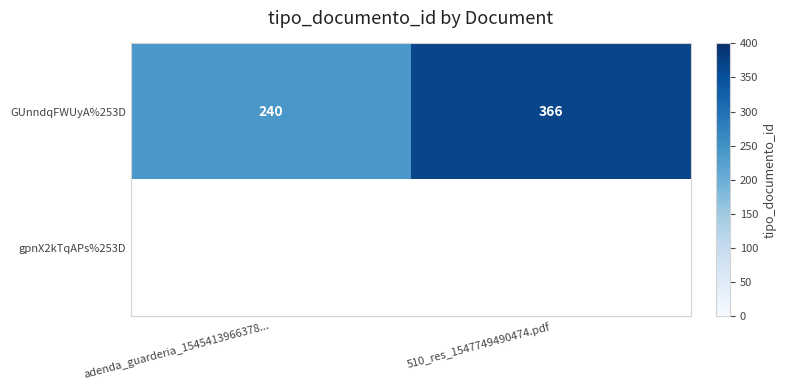

Is it true that GUnndqFWUyA%253D equals 330 at adenda_guarderia_1545413966378...?

False